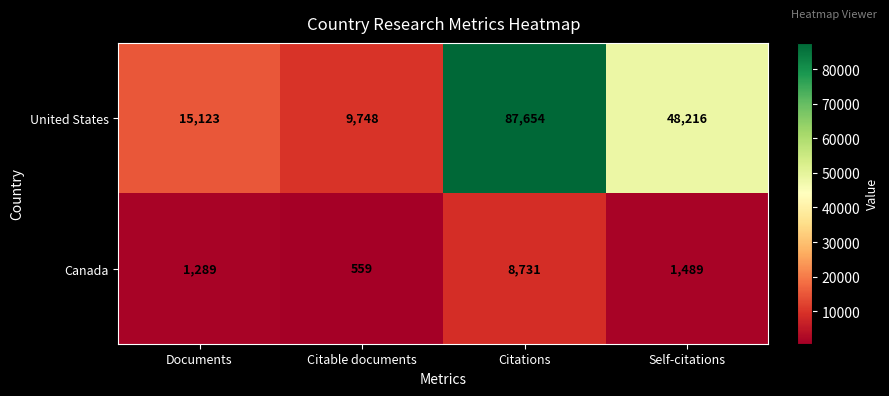

Rank the series at Documents from lowest to highest value.

Canada, United States